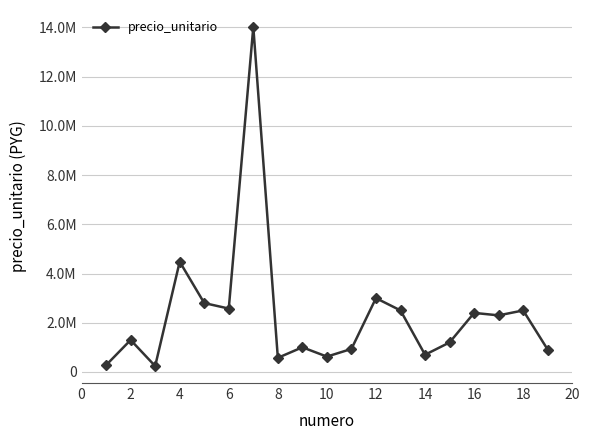

Does the chart have visible grid lines?

Yes